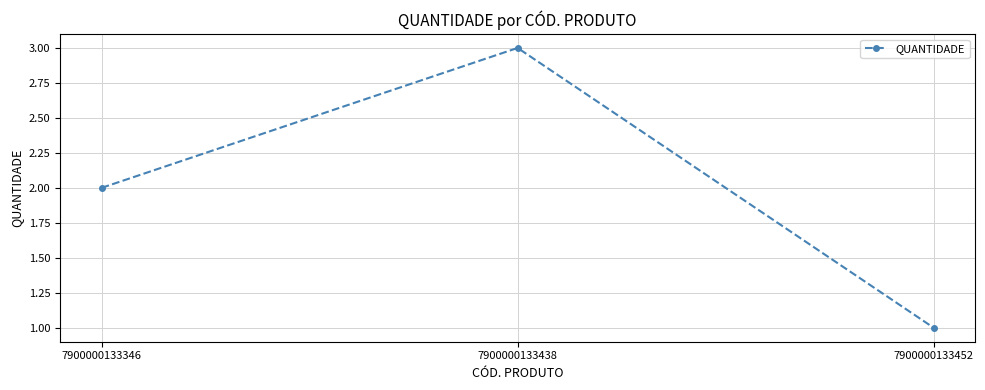

What is the maximum value shown in the chart?

3